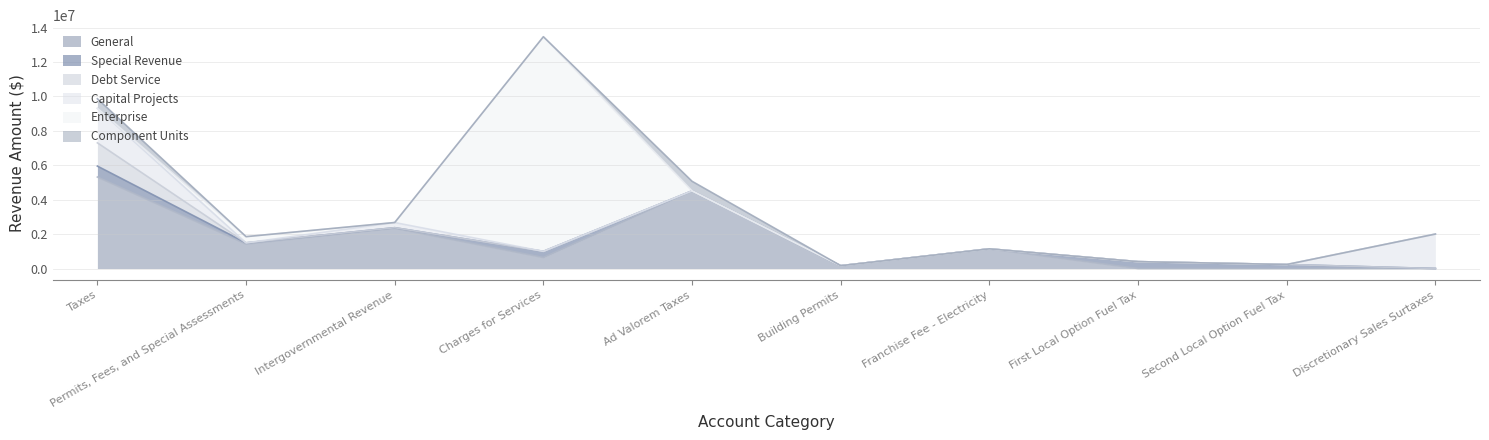

Does the chart have visible grid lines?

Yes